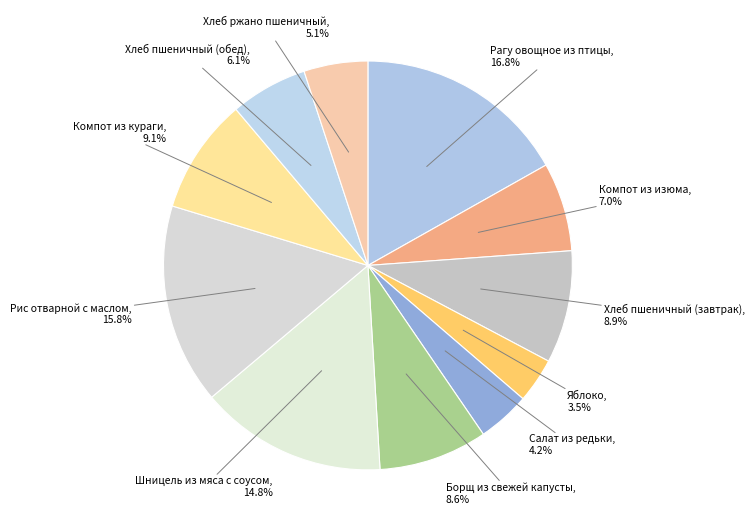

Is there a majority slice in this chart?

No